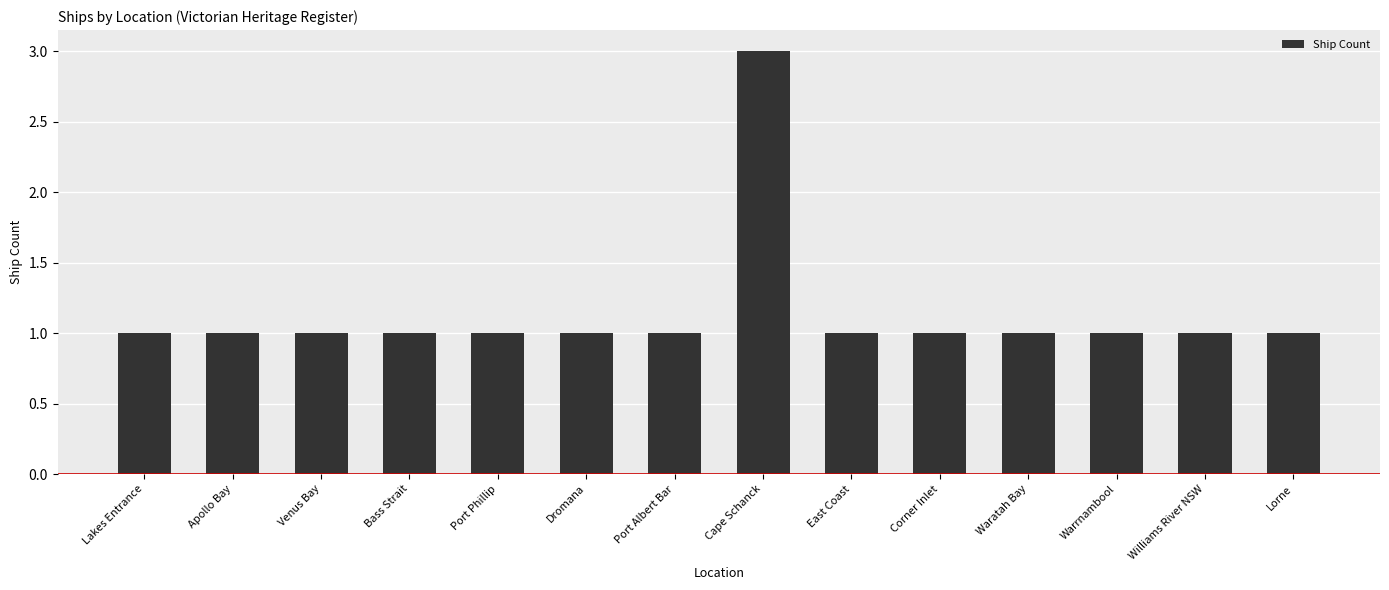

What is the label of the 1st bar from the left?

Lakes Entrance